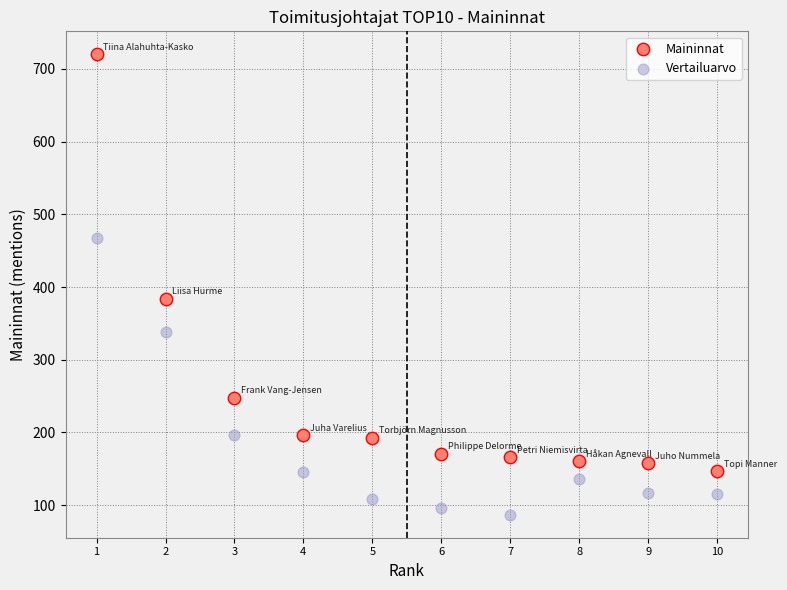

Across all data points, what is the range of X values (max minus min)?

9.0